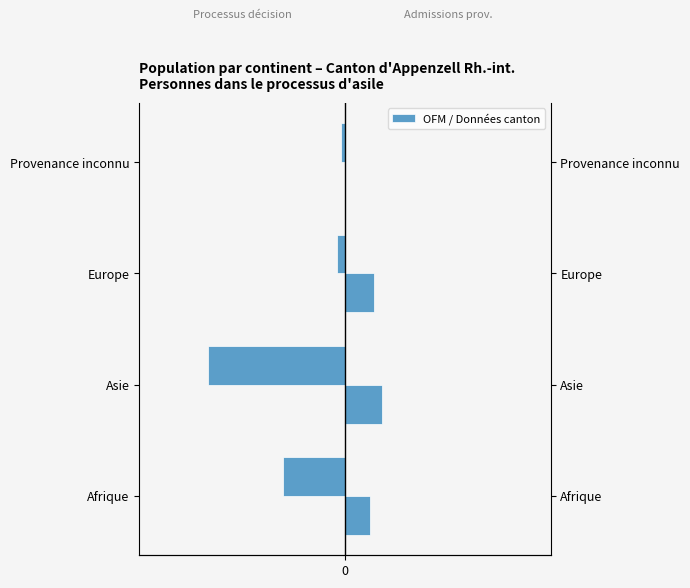

Which series changed the most between Afrique and Provenance inconnu?

Processus décision (Personnes dans processus)